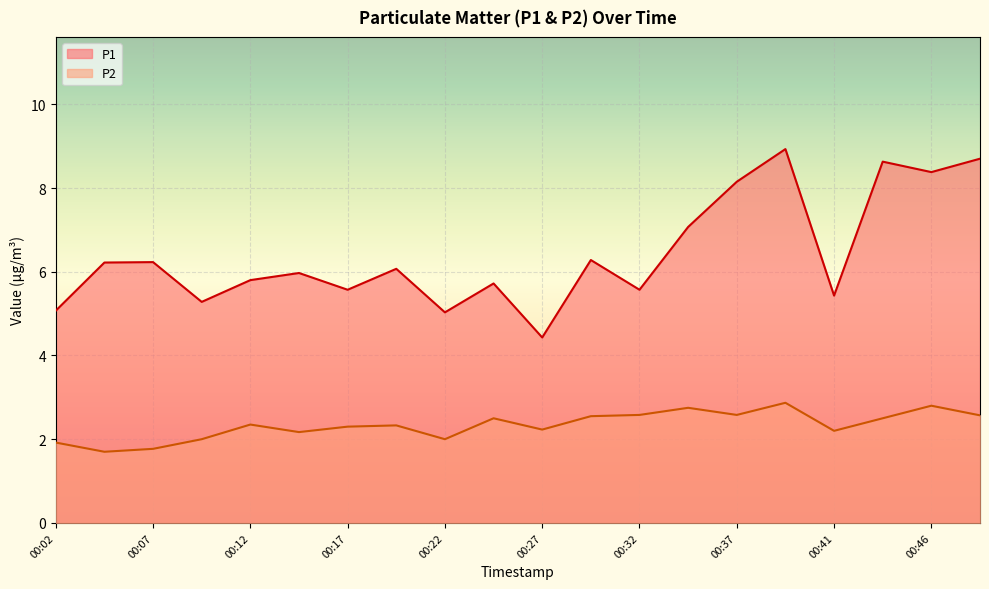

Which series changed the most between 00:02 and 00:34?

P1